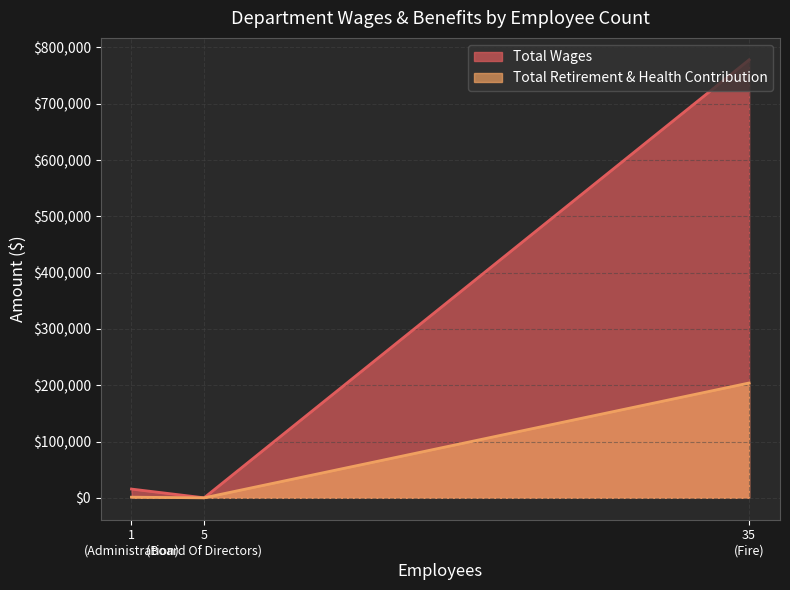

Which series has the largest range (max minus min)?

Total Wages